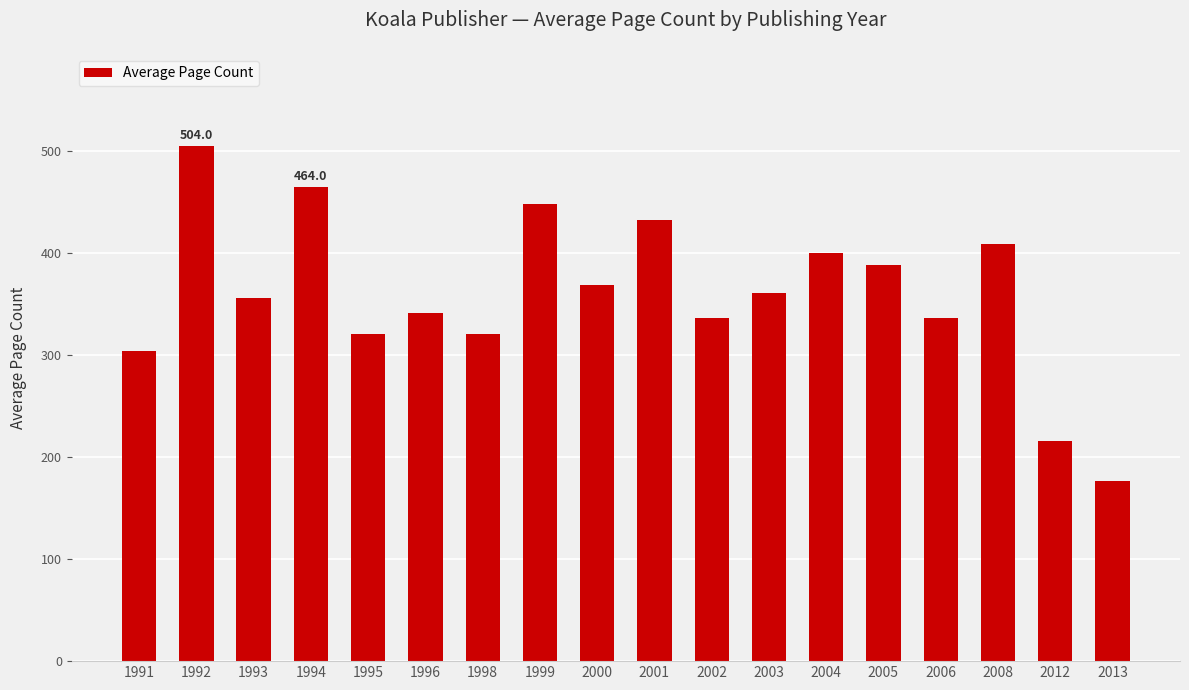

What is the sum of all values?

6477